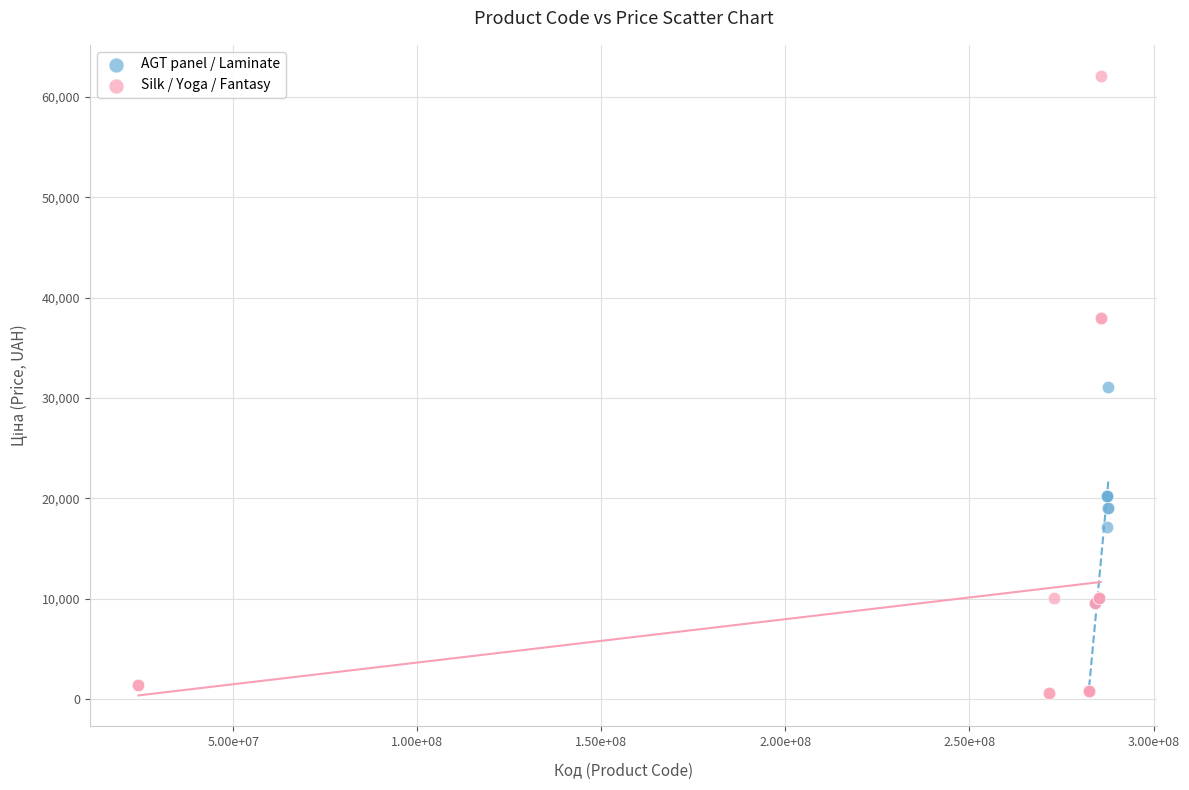

Which series has the widest spread of Y values?

Silk / Yoga / Fantasy